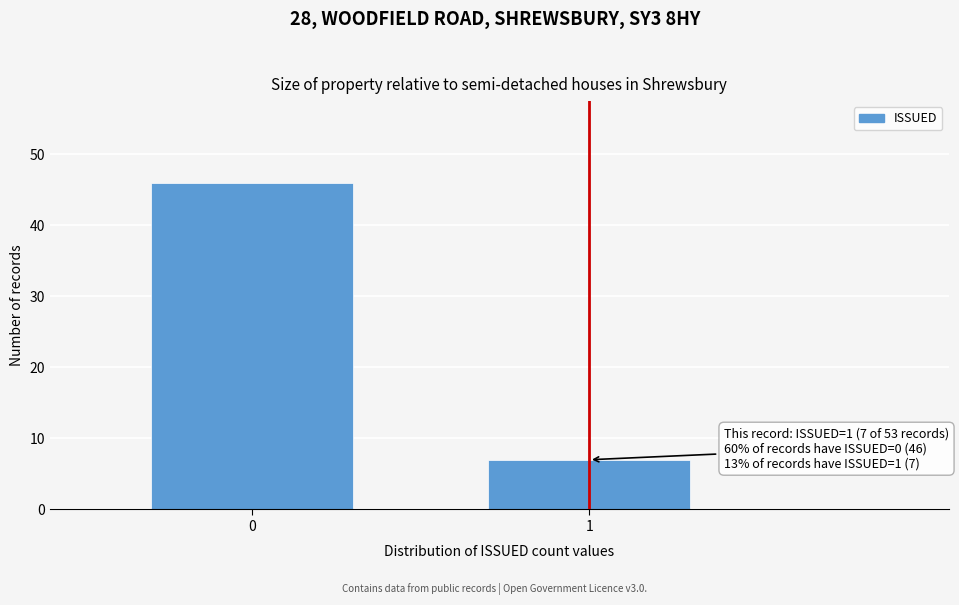

Reading right to left, list all the values displayed in this chart.

1=7	0=46